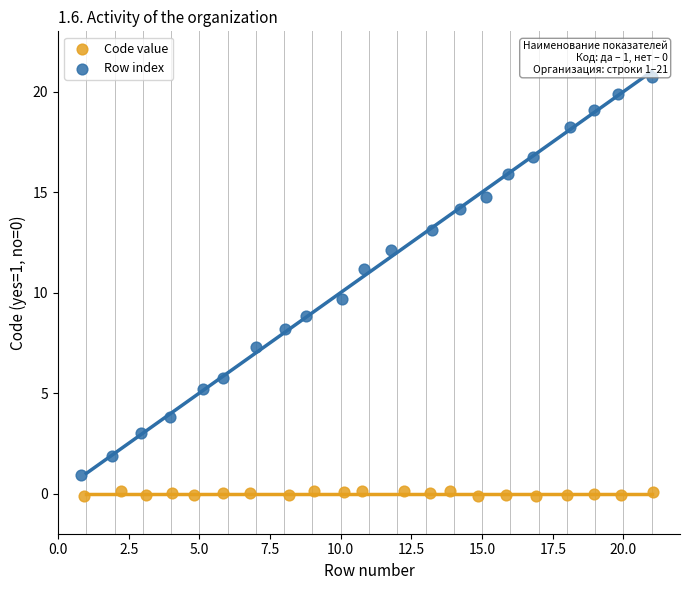

Which series contains the highest Y value?

Row index